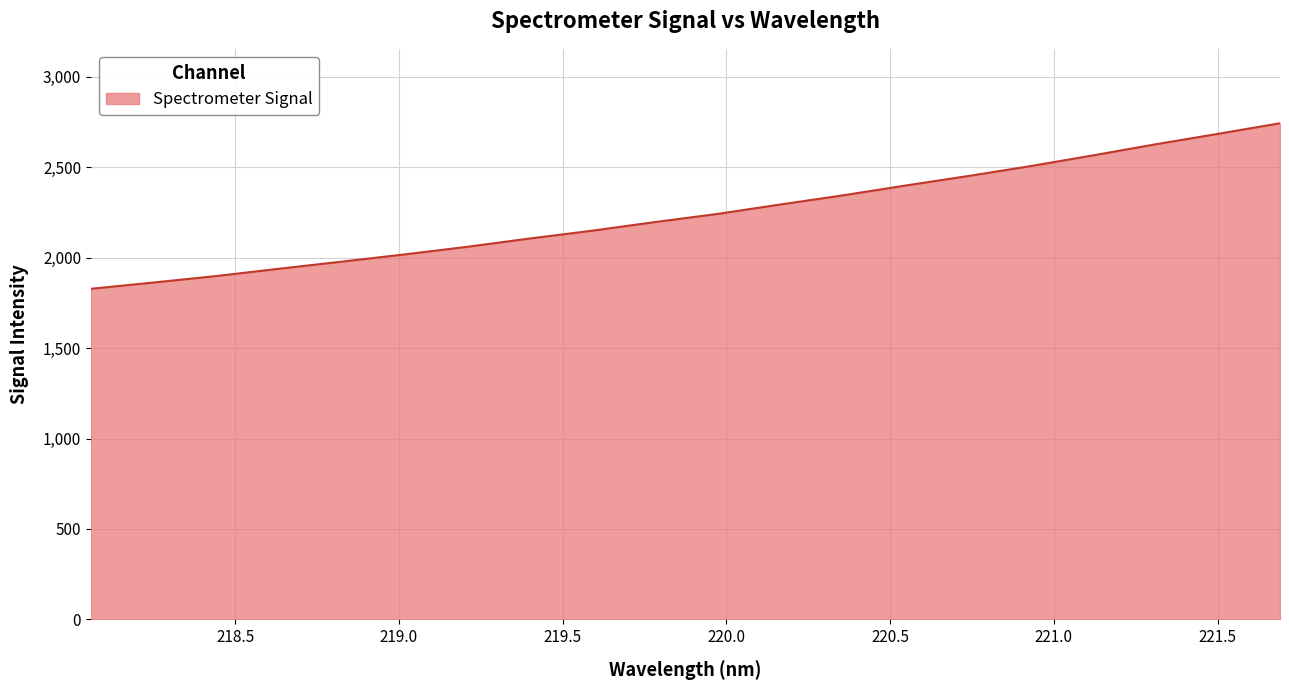

How many values exceed 2241?

10